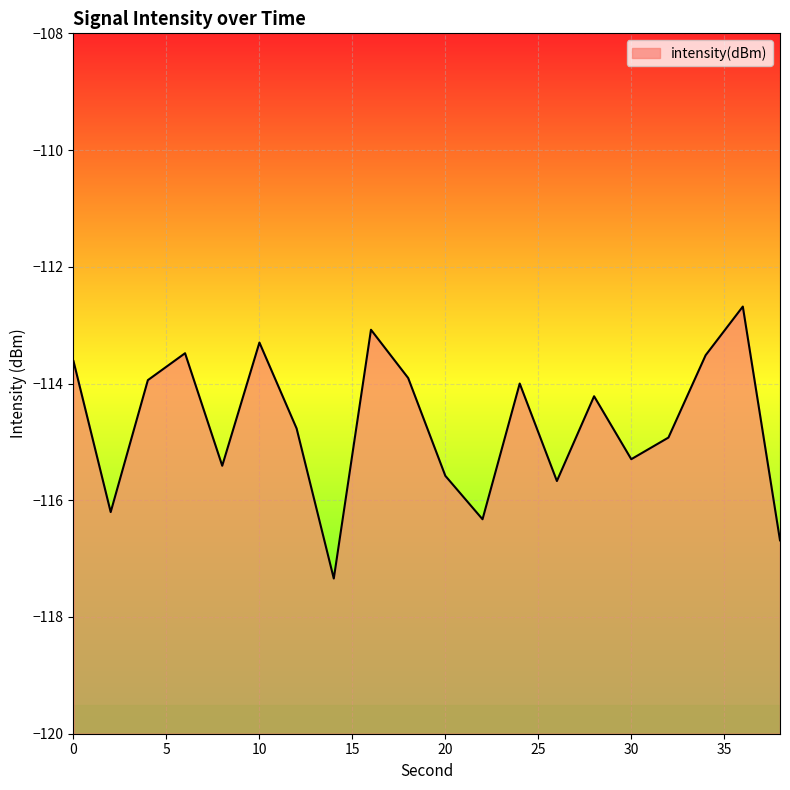

True or false: the data has more than 1 interior local peaks.

True